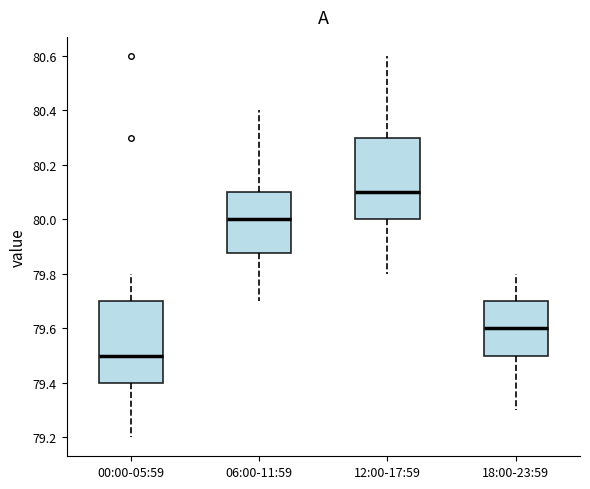

Where does the lower whisker of the box for 06:00-11:59 end on the y-axis? The values are not printed on the chart, so give them approximately, as read against the axis.

79.70